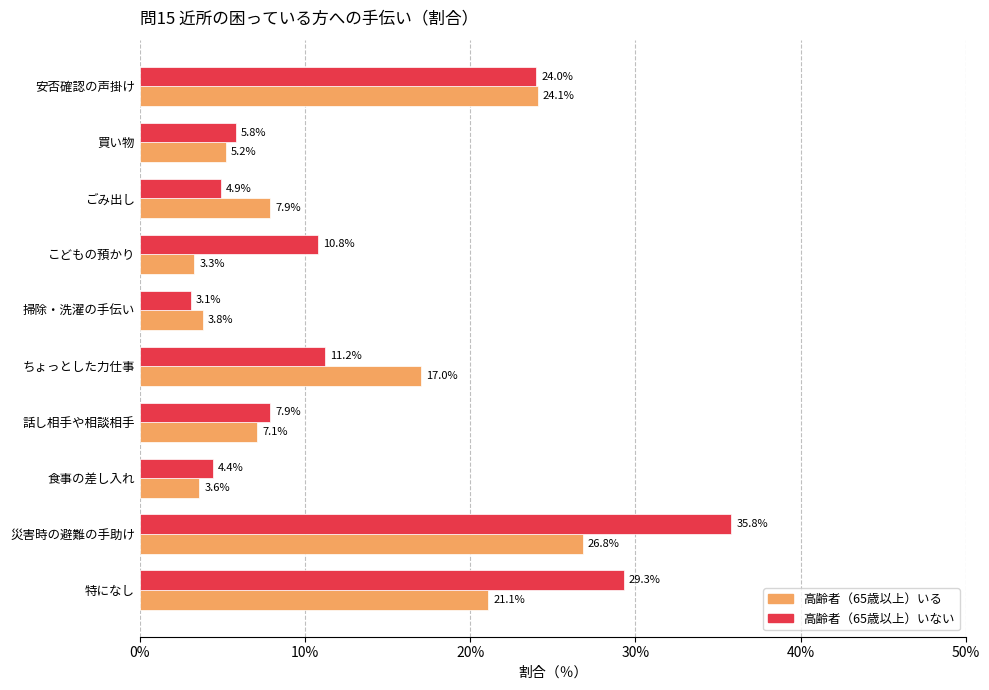

What is the spread (max minus min) of values at 特になし?

8.2